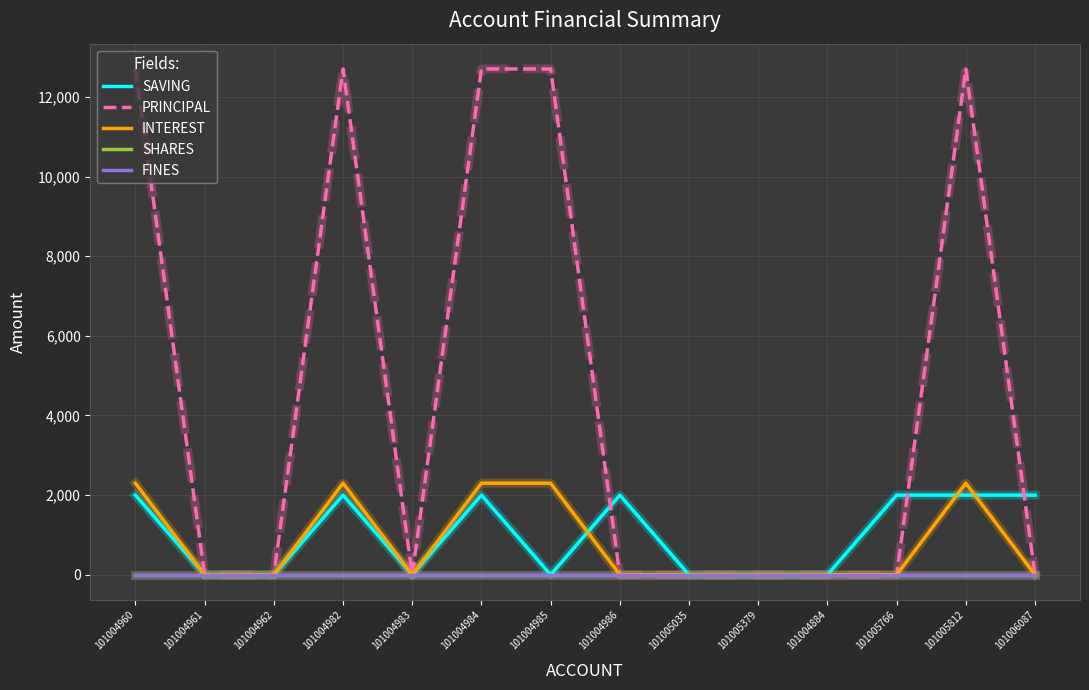

How many lines are shown in the chart?

5